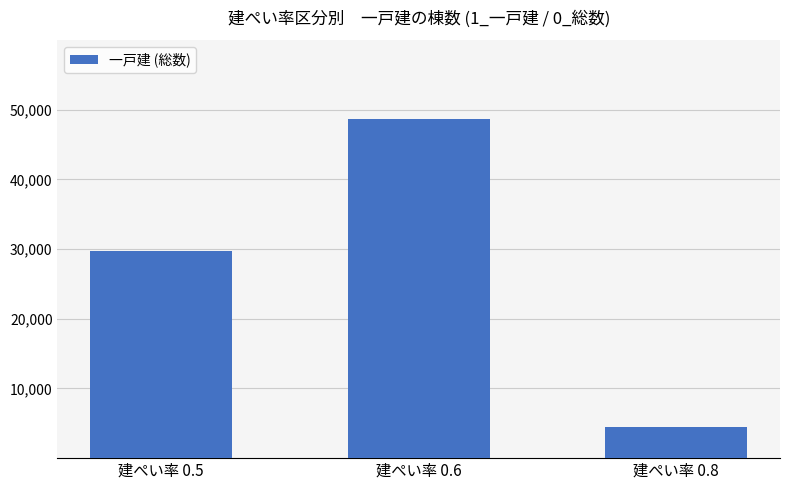

Is it true that the value at 建ぺい率 0.6 is 87122?

False